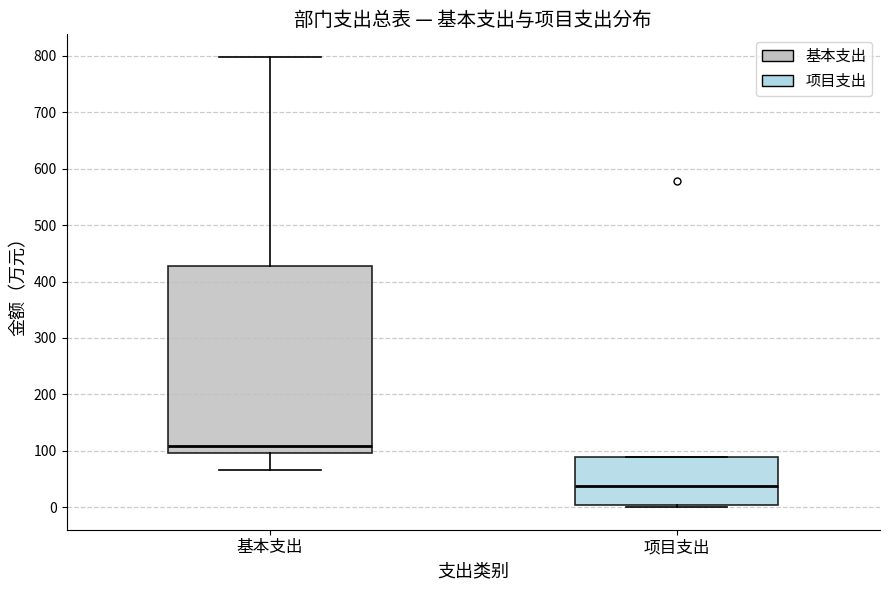

Reading left to right, transcribe this box plot: for each box, give where its median line is, the range the box spans, and where its two whiskers end, as read against the y-axis. The values are not printed on the chart, so give them approximately, as read against the axis.

基本支出: median 110, box 100 to 430, whiskers 70 to 800
项目支出: median 40, box 0 to 90, whiskers 0 (just below the box's lower edge) to 90